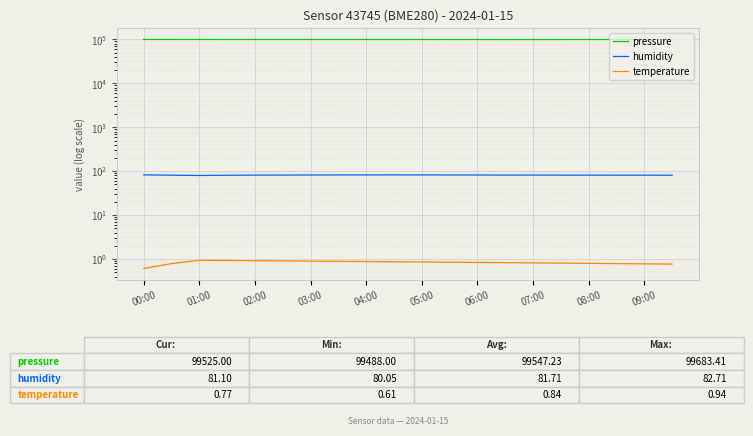

How many lines are shown in the chart?

3